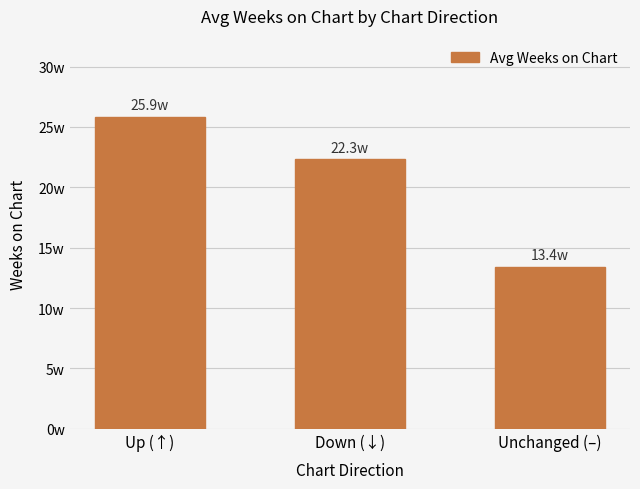

List the labels in order of value, smallest first.

Unchanged (–), Down (↓), Up (↑)